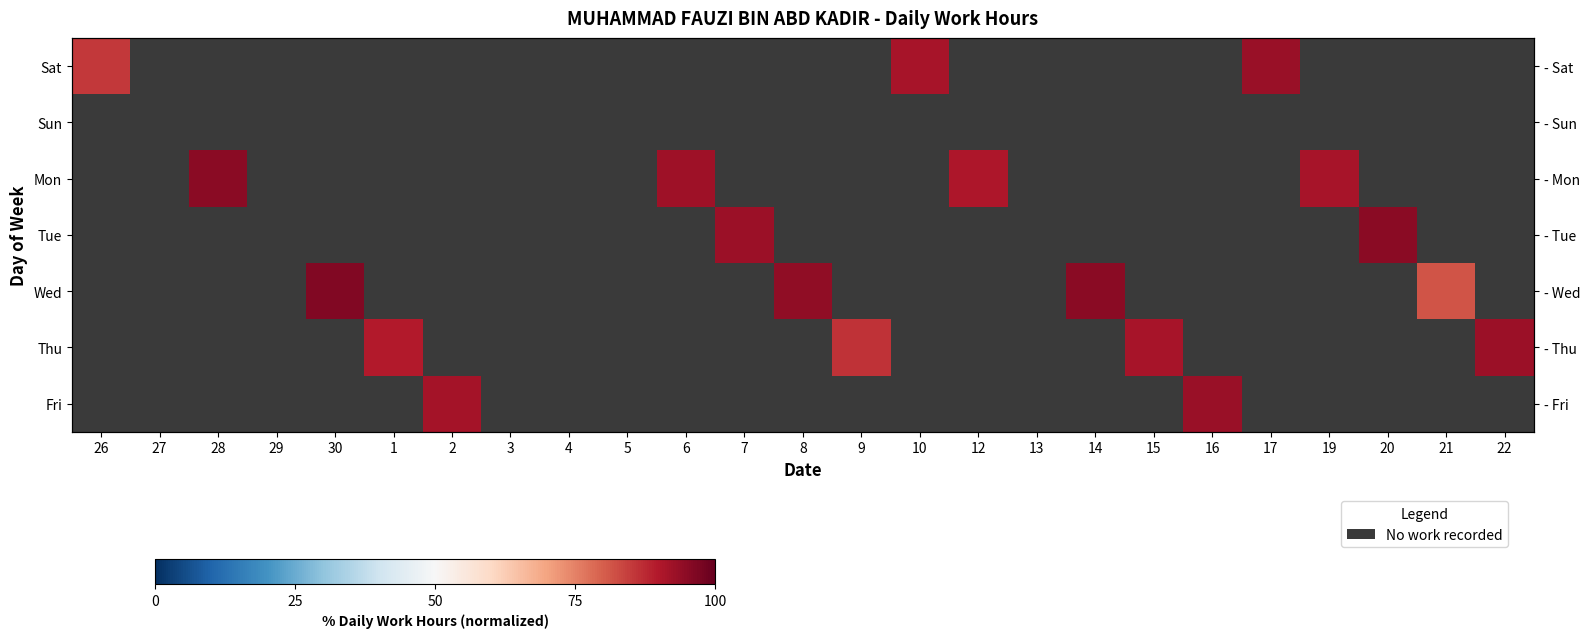

What is the greatest value displayed?

96.4